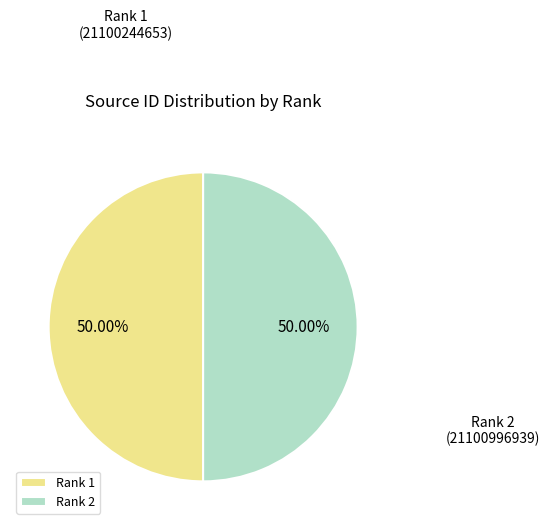

Approximately how many times larger is the value at Rank 1 compared to Rank 2?

1.0